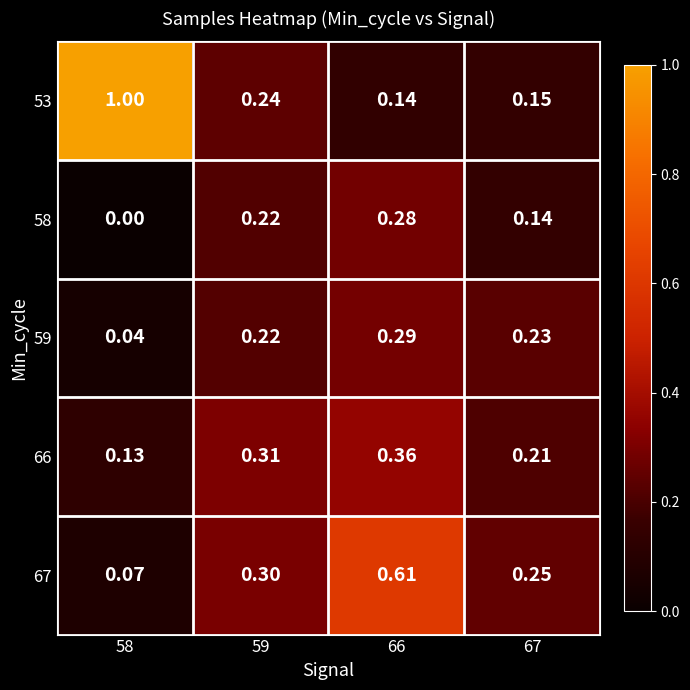

Which series has the largest range (max minus min)?

53